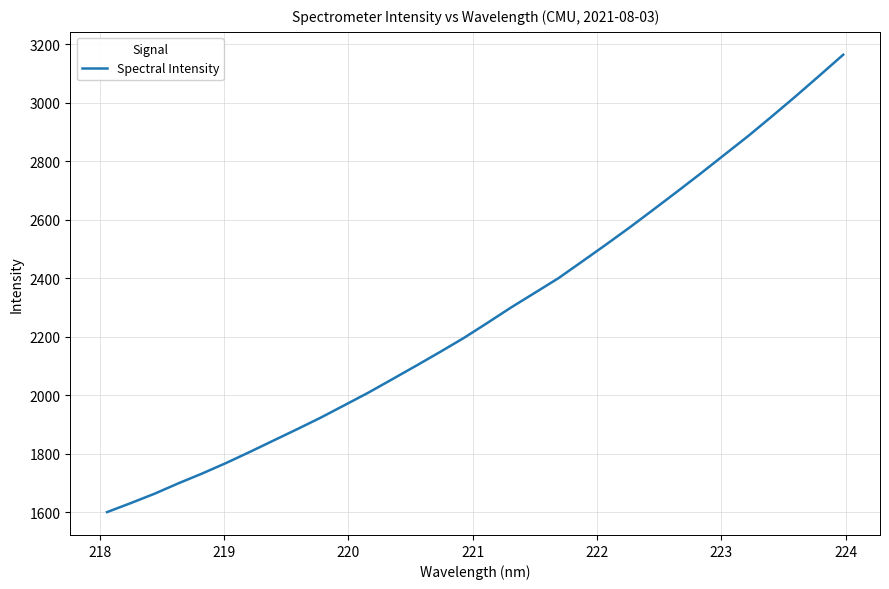

How many lines are shown in the chart?

1